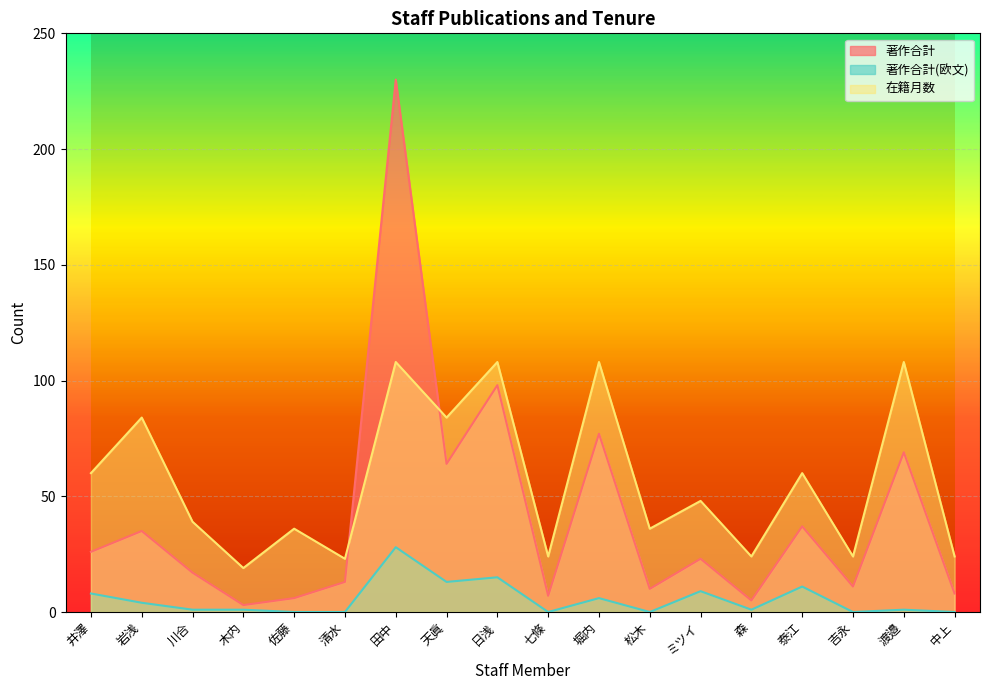

How many data points in 著作合計 are less than 23?

9